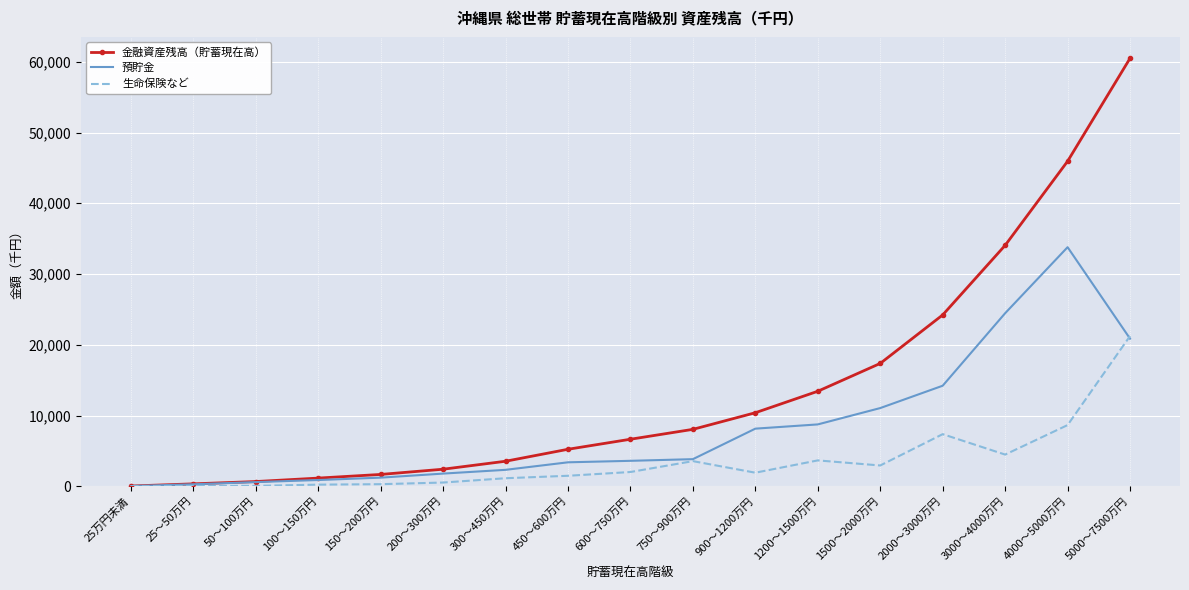

Which category has the highest value in the 金融資産残高（貯蓄現在高） series?

5000～7500万円